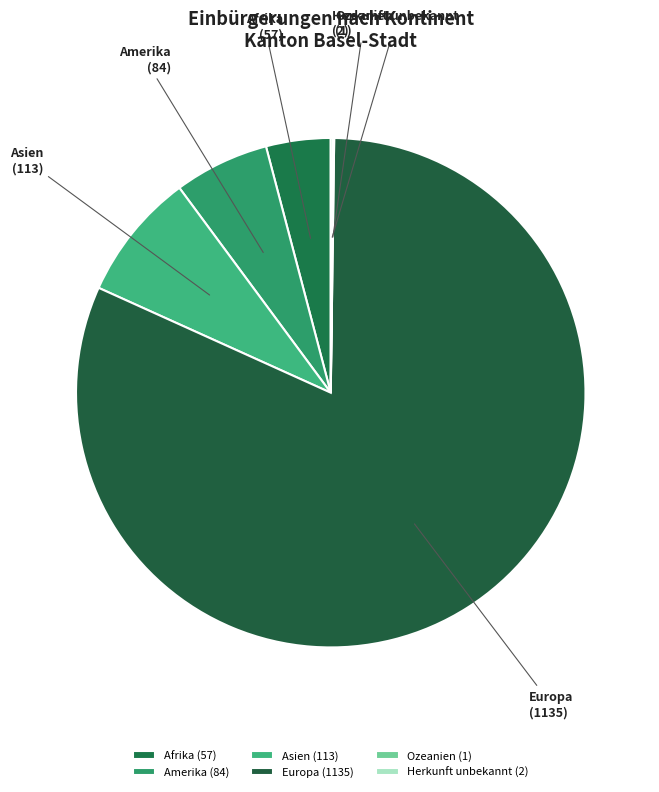

The Amerika slice represents 6% of the pie. True or false?

True